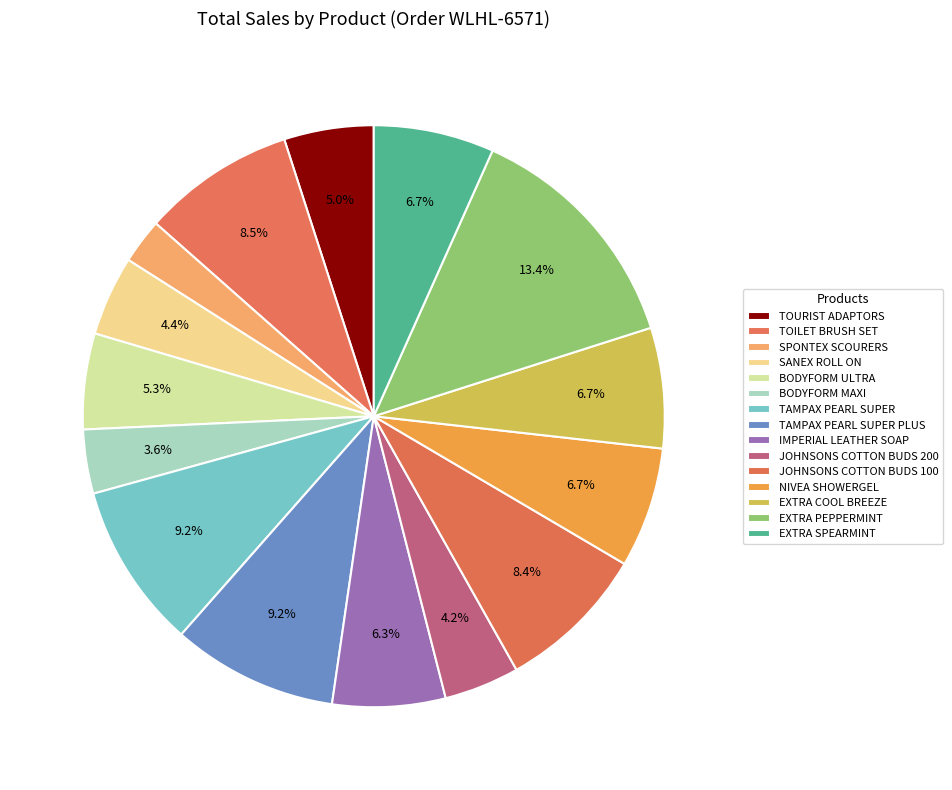

Count the number of slices in the pie.

15